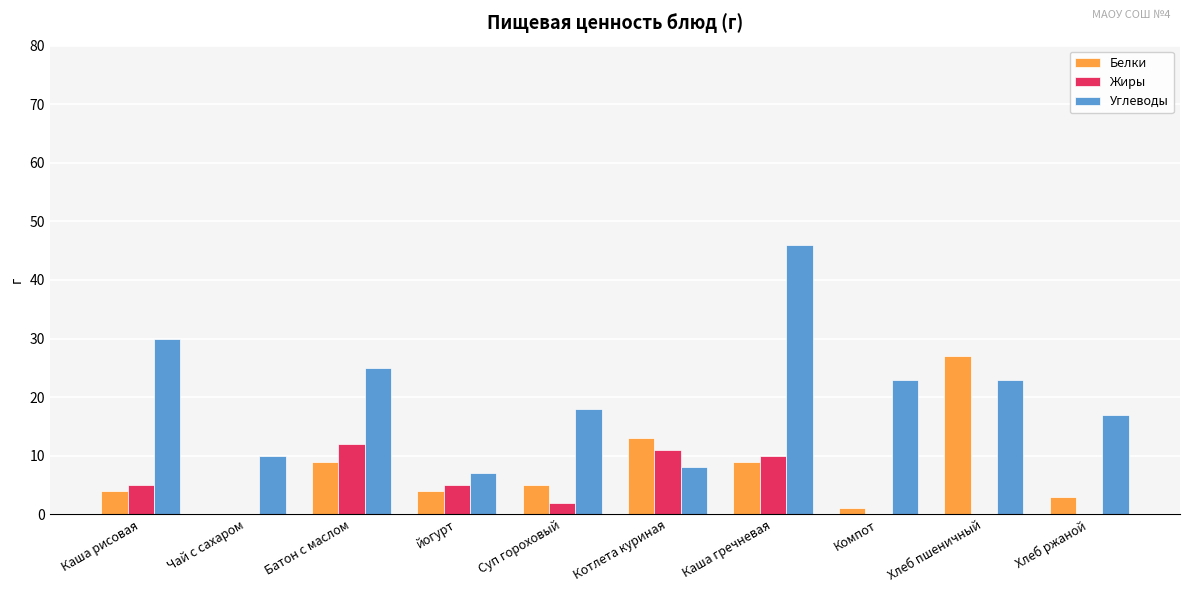

The value of Углеводы at Каша гречневая is 46. True or false?

True